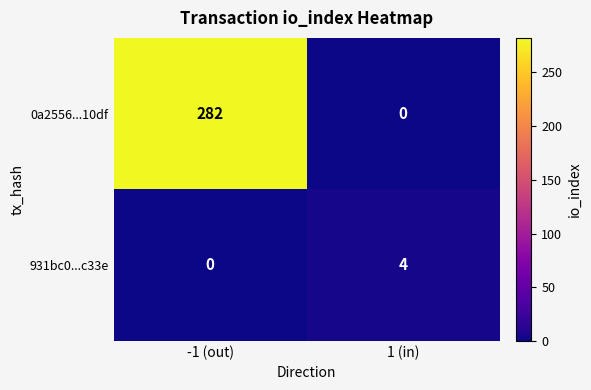

True or false: 0a2556...10df has a value of 282 at -1 (out).

True